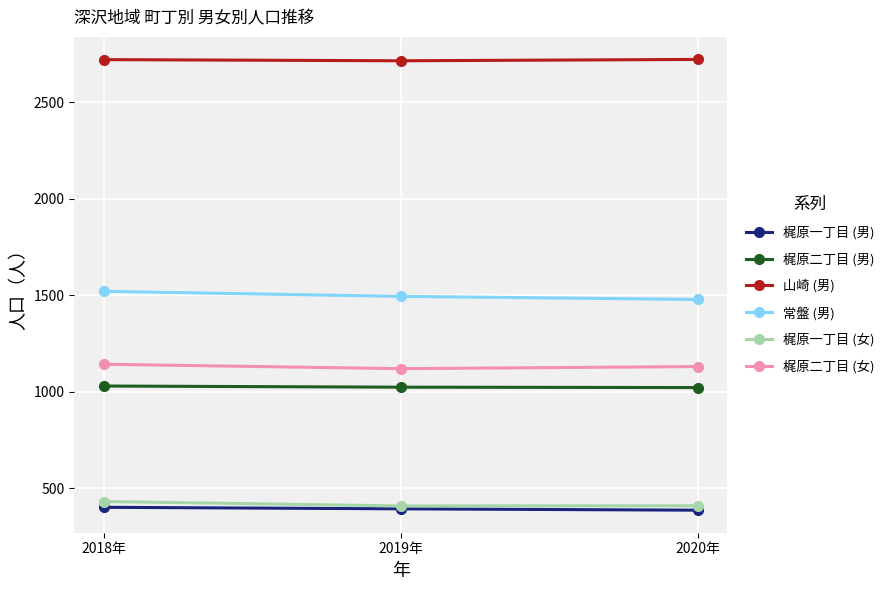

Is the value of 梶原二丁目 (女) at 2019年 greater than the value of 梶原二丁目 (男) at 2018年?

Yes